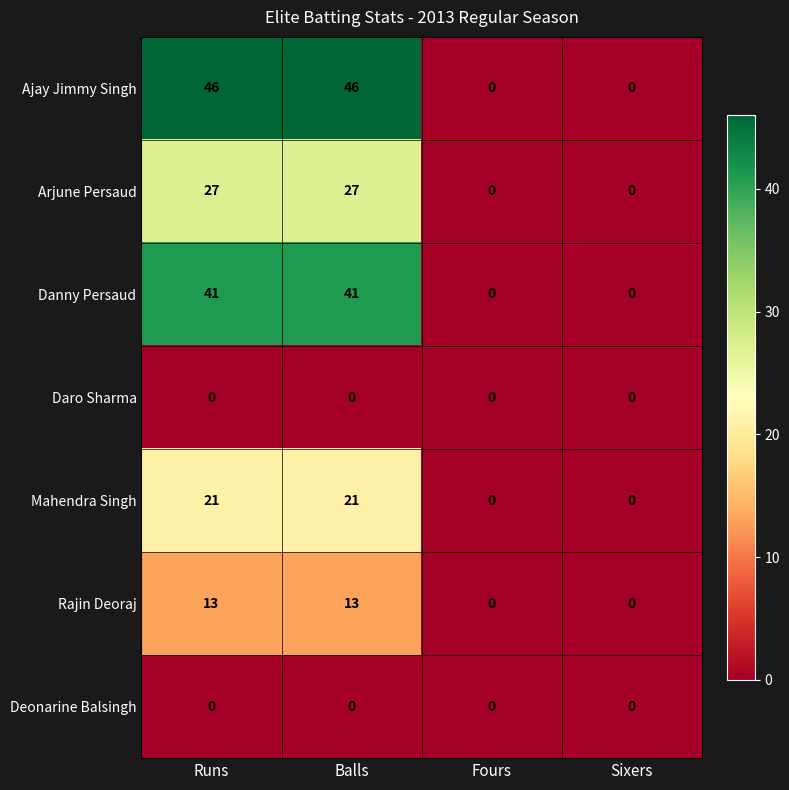

Which series changed the most between Balls and Fours?

Ajay Jimmy Singh